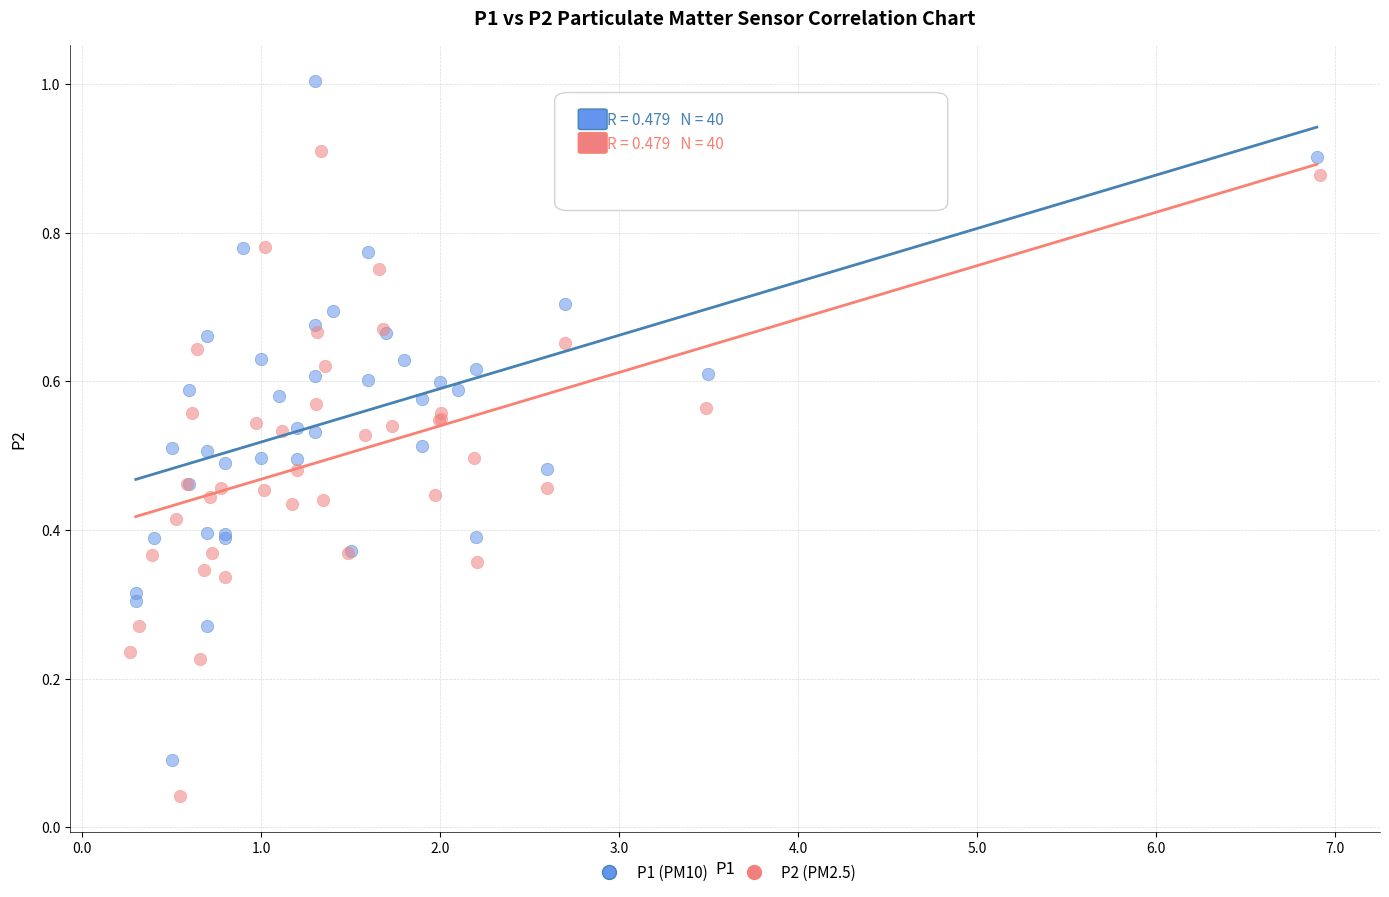

What are all the series names shown in the legend?

P1 (PM10), P2 (PM2.5)